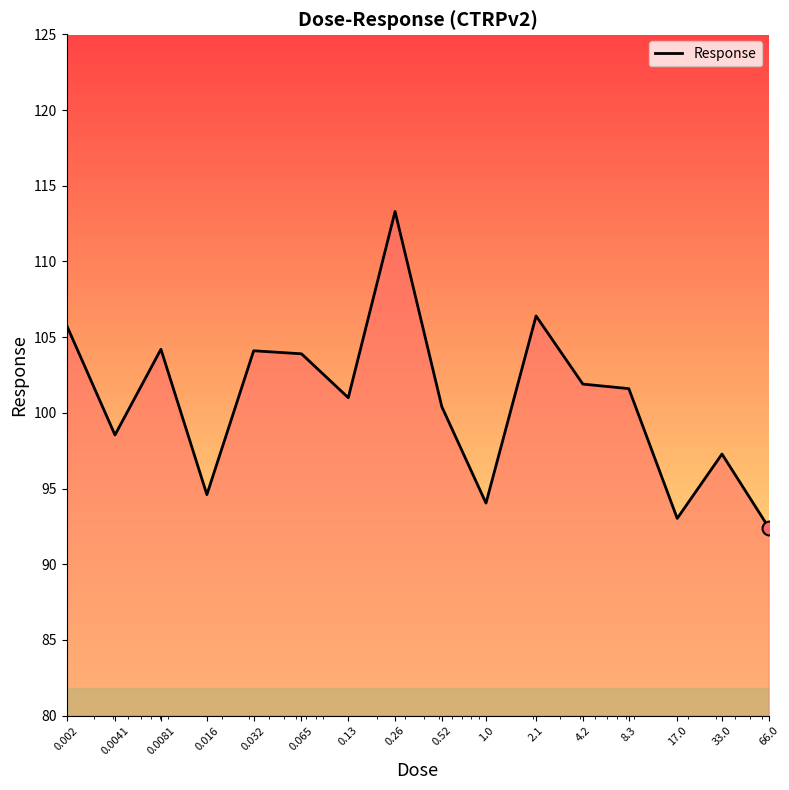

Does the chart display data point markers on the line(s)?

No